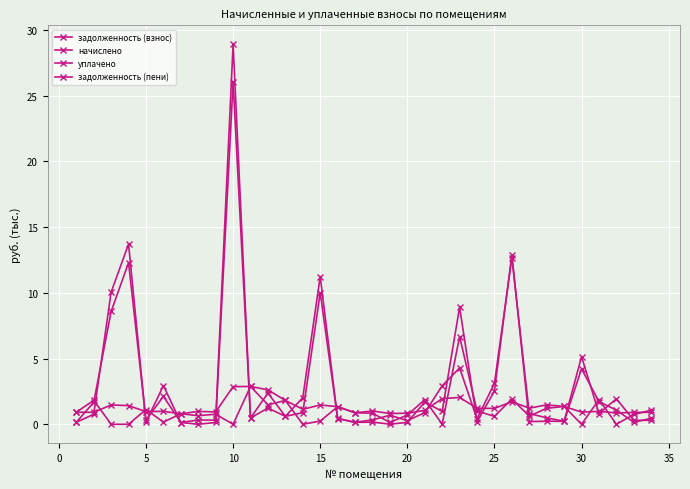

Does the chart have visible grid lines?

Yes